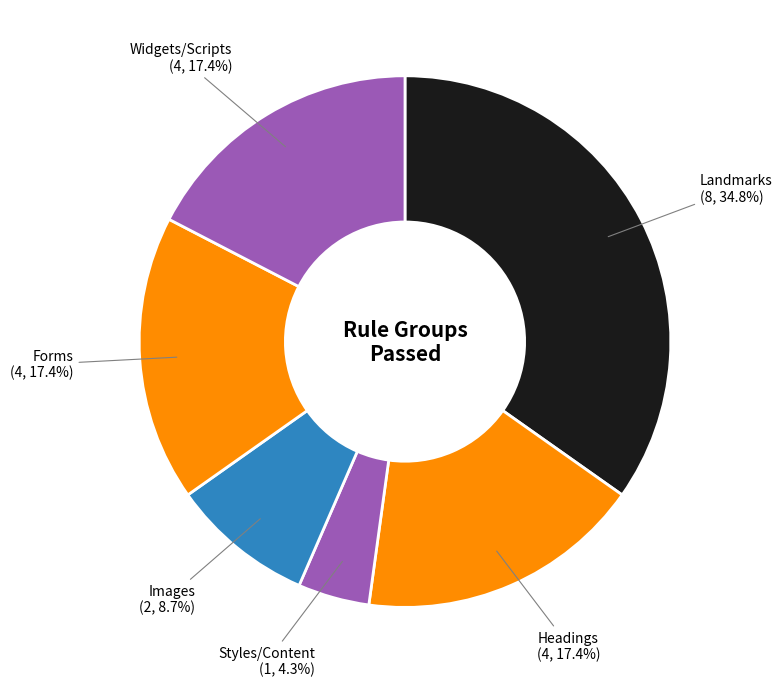

Count the number of slices in the pie.

6